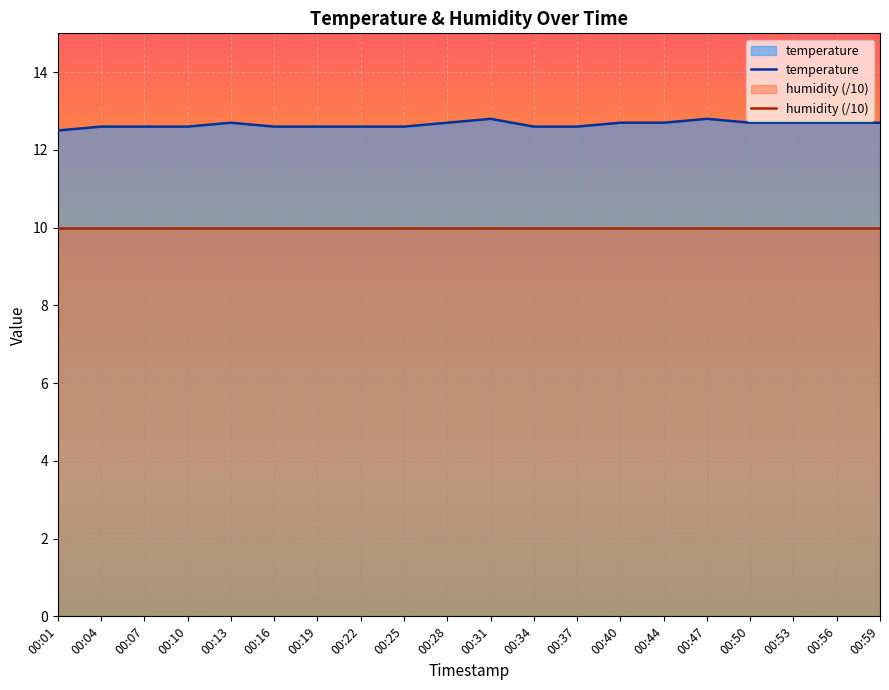

The value at 00:34 is 12.6. True or false?

True